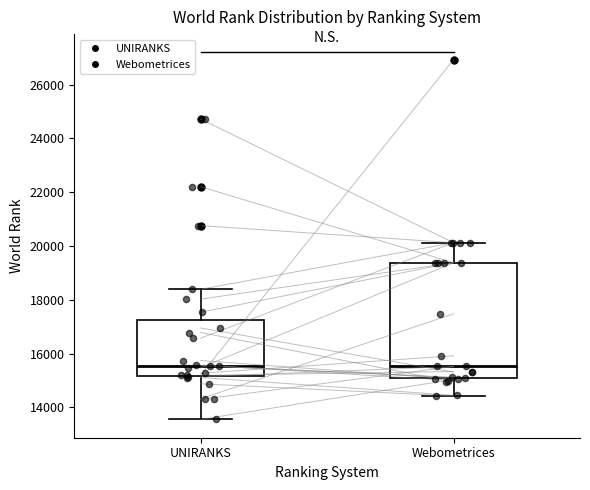

Where does the median line of the box for UNIRANKS sit on the y-axis? The values are not printed on the chart, so give them approximately, as read against the axis.

15600